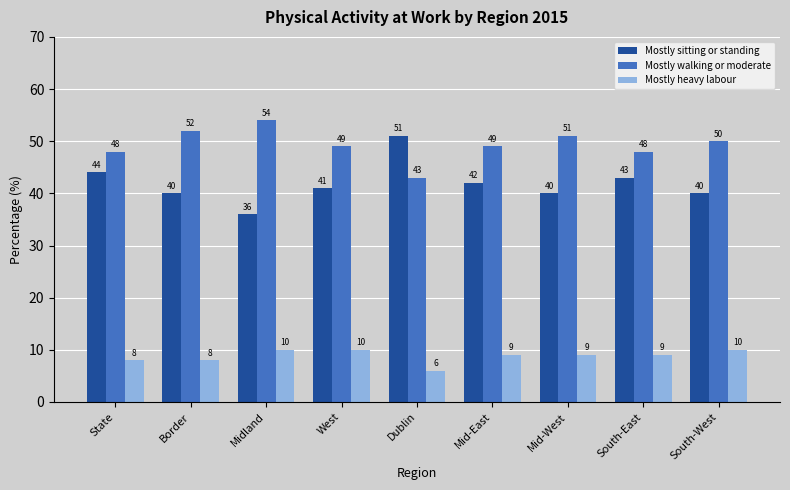

Reading left to right, list all the values displayed in this chart.

Mostly sitting or standing: State=44	Border=40	Midland=36	West=41	Dublin=51	Mid-East=42	Mid-West=40	South-East=43	South-West=40
Mostly walking or moderate: State=48	Border=52	Midland=54	West=49	Dublin=43	Mid-East=49	Mid-West=51	South-East=48	South-West=50
Mostly heavy labour: State=8	Border=8	Midland=10	West=10	Dublin=6	Mid-East=9	Mid-West=9	South-East=9	South-West=10